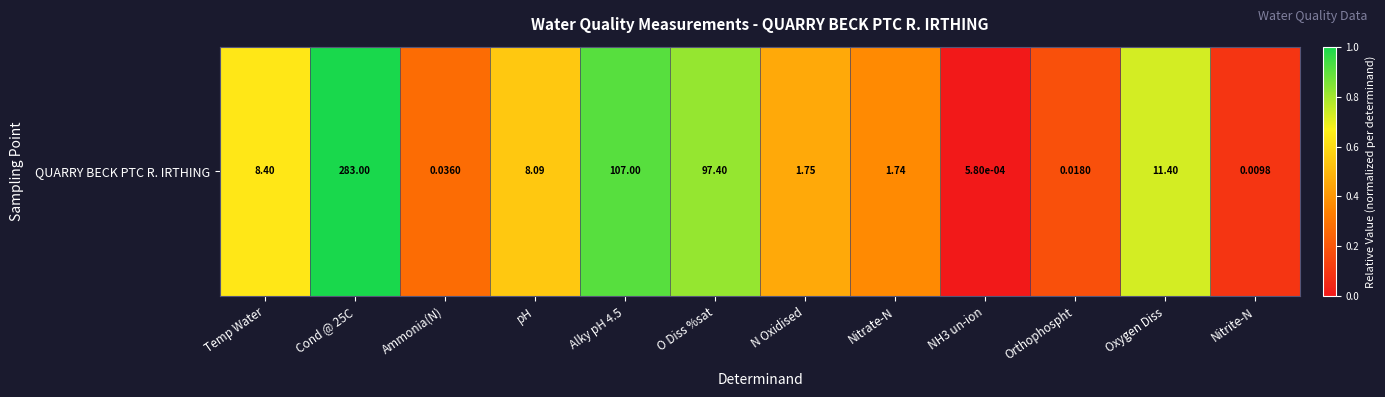

Reading left to right, list all the values displayed in this chart.

0.6	1.0	0.3	0.5	0.9	0.8	0.5	0.4	0.0	0.2	0.7	0.1